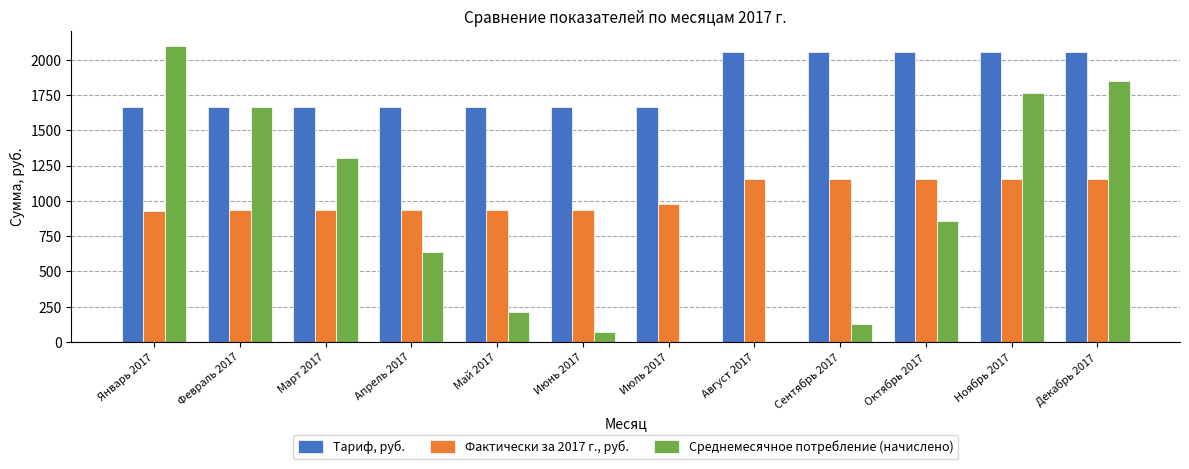

How many data points in Фактически за 2017 г., руб. are above 976?

6